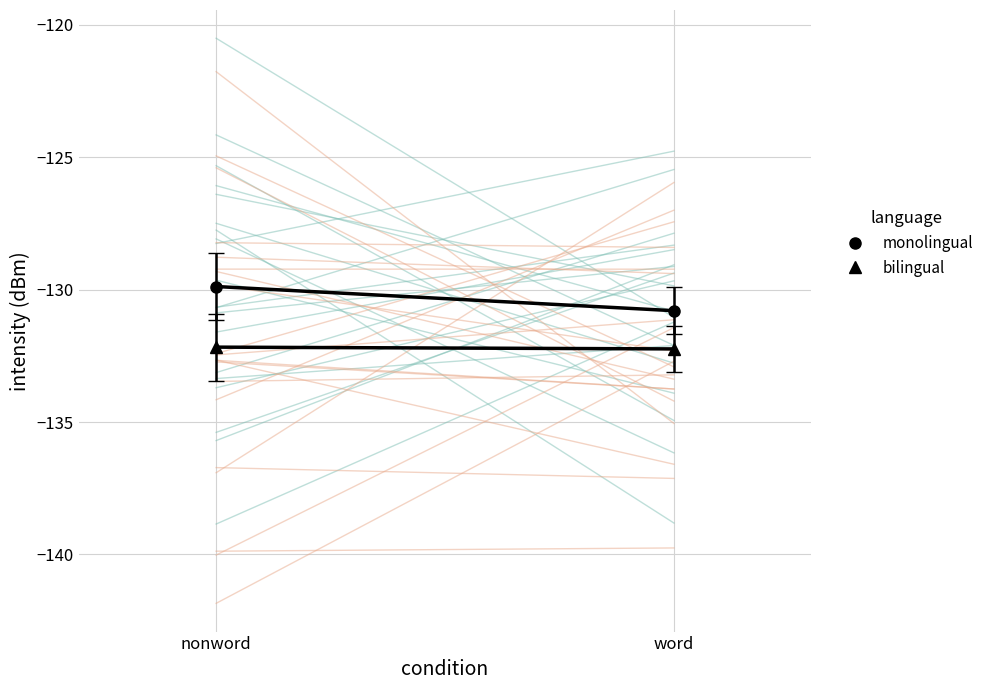

Rank the series by their maximum value, from highest to lowest.

monolingual, bilingual